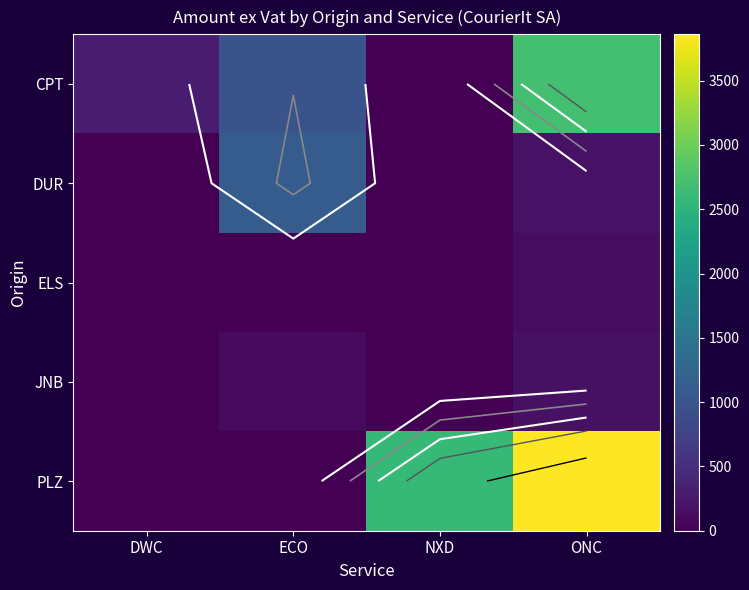

What is the total value across all series at ONC?

7070.4